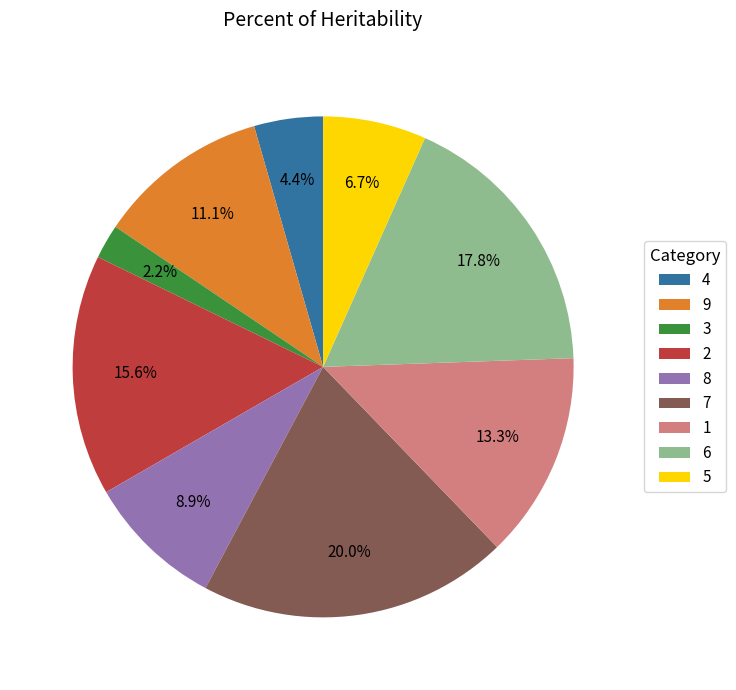

What is the ratio of the value at 2 to the value at 4?

3.5